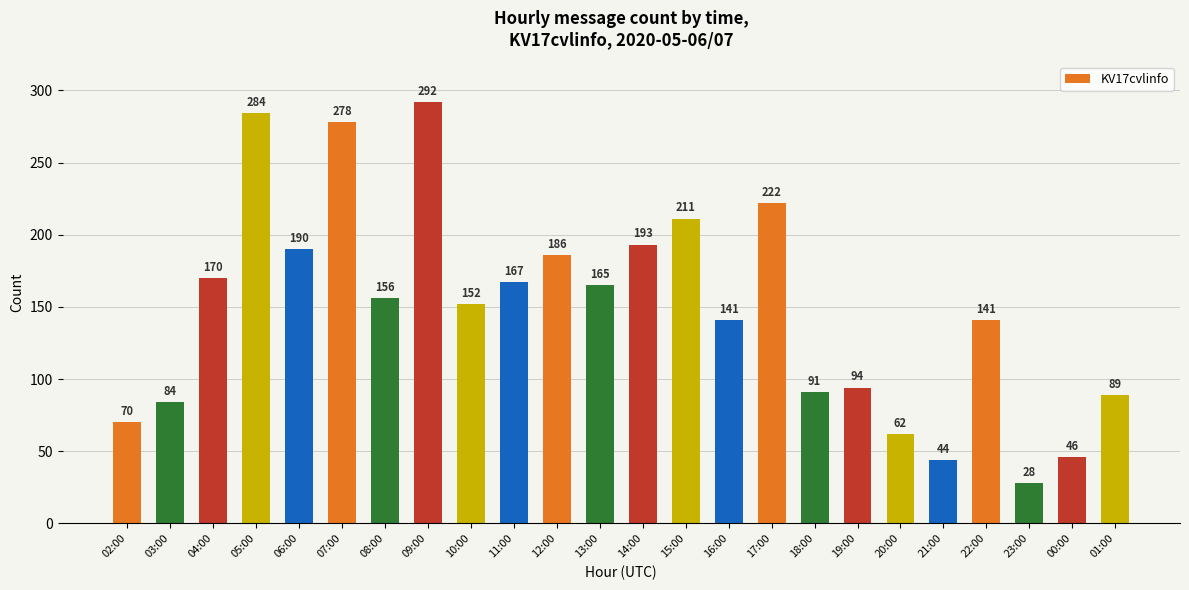

Read the value at 01:00, to the nearest 5.

90